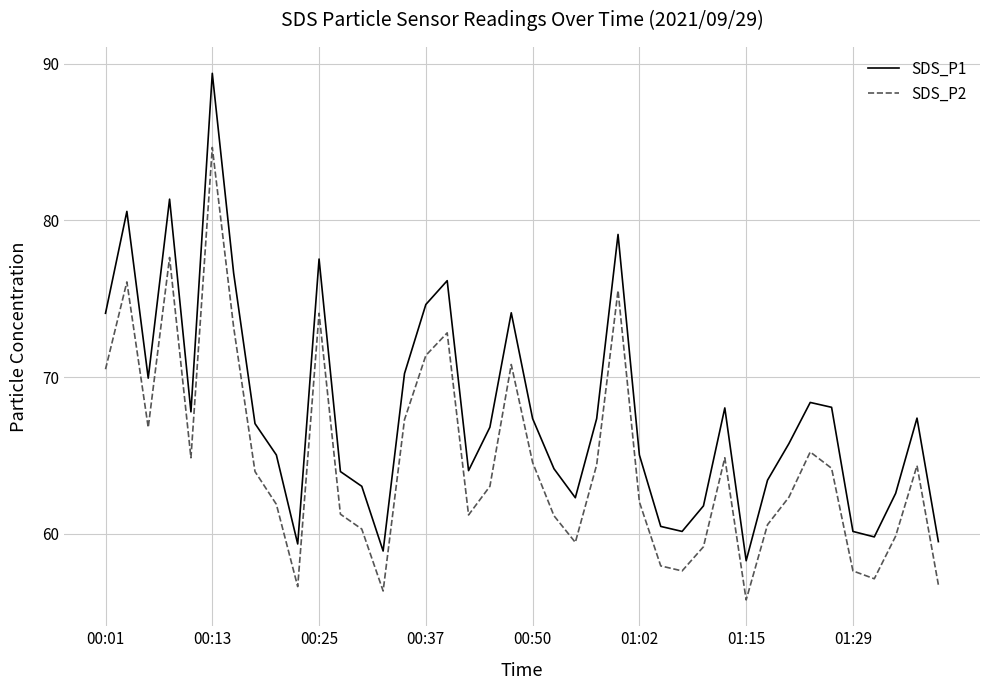

At how many categories does at least one series exceed 88?

1